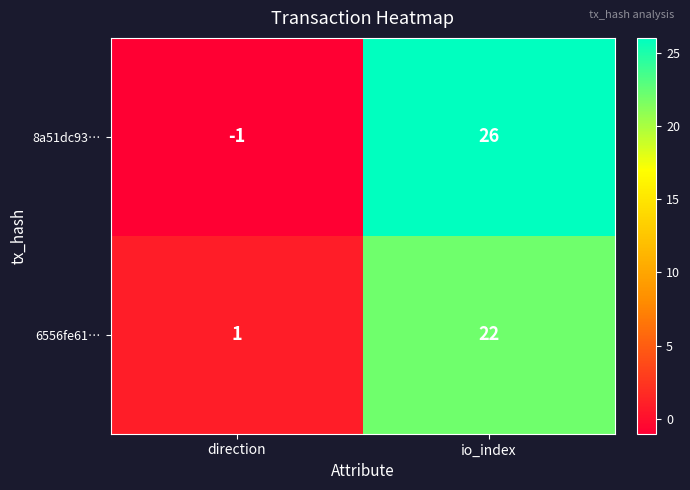

Is it true that 8a51dc93… equals 6 at io_index?

False